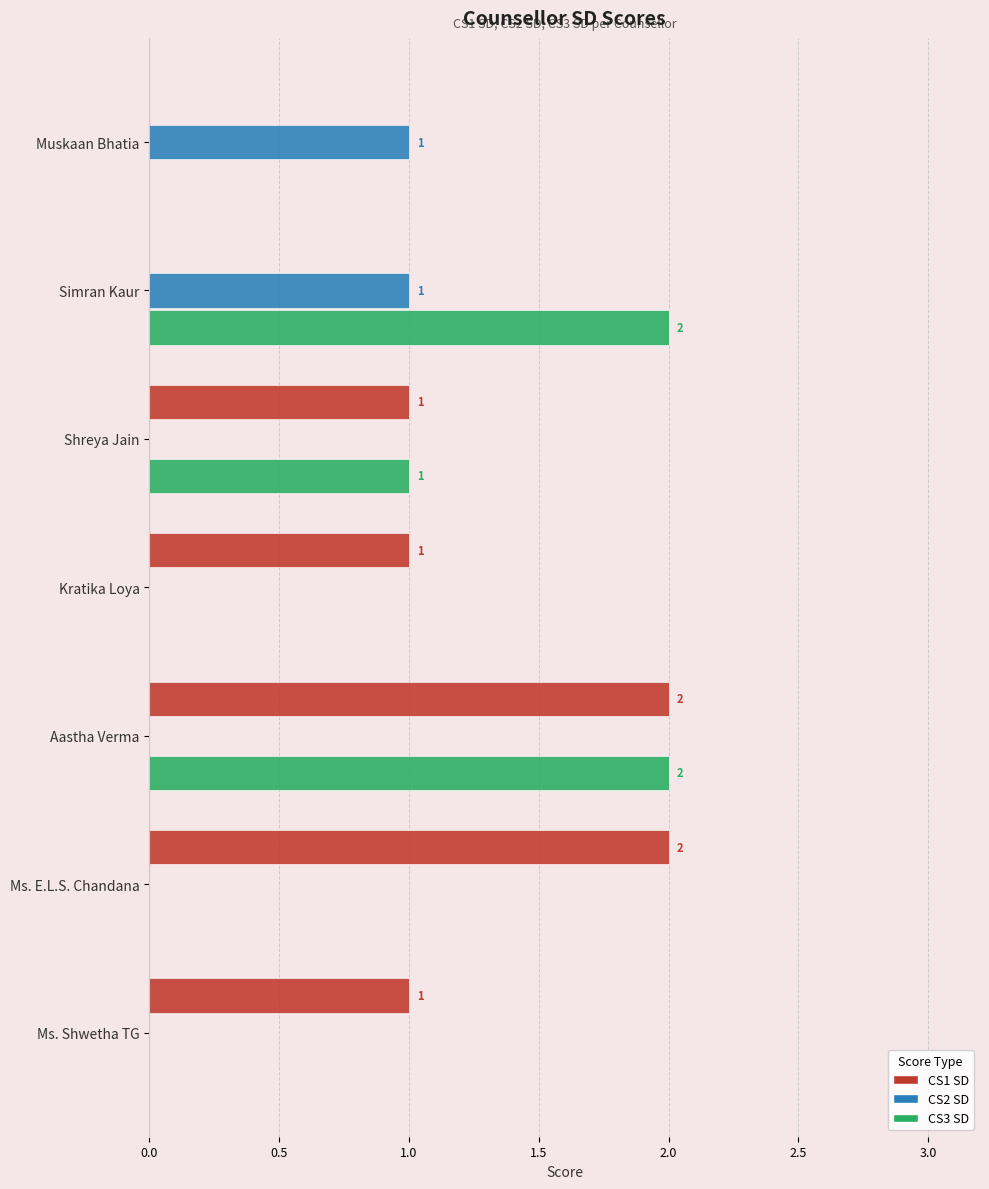

Which series changed the most between Kratika Loya and Aastha Verma?

CS3 SD